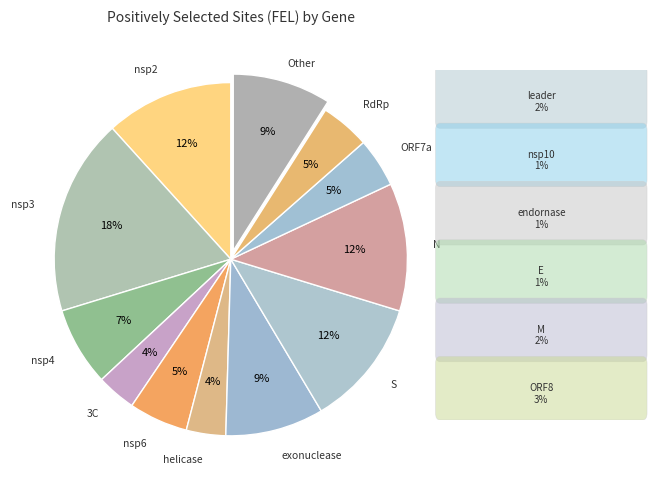

To the nearest percent, what is the average slice percentage?

8%